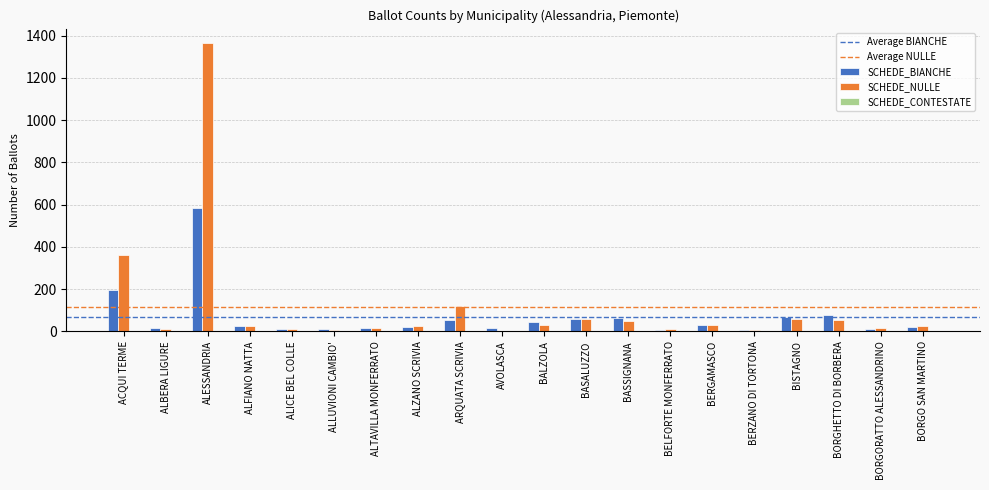

Which category has the highest value across all series?

ALESSANDRIA